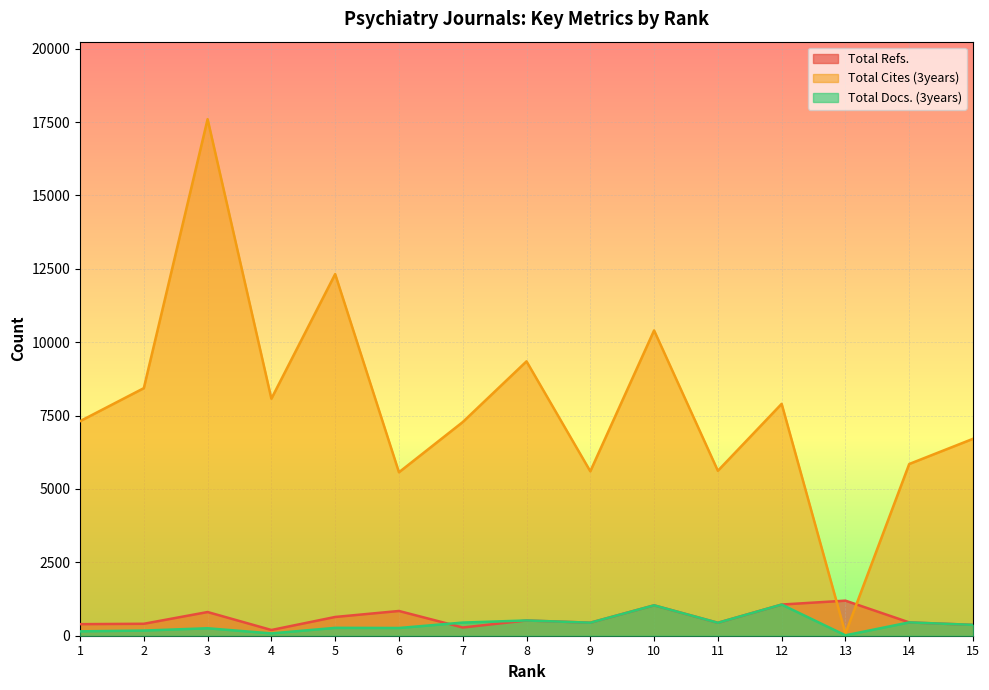

Reading left to right, list all the values displayed in this chart.

Total Refs.: 1=394	2=407	3=807	4=195	5=639	6=843	7=280	8=520	9=444	10=1036	11=441	12=1062	13=1195	14=454	15=370
Total Cites (3years): 1=7310	2=8435	3=17601	4=8076	5=12322	6=5569	7=7280	8=9349	9=5602	10=10402	11=5620	12=7901	13=75	14=5851	15=6709
Total Docs. (3years): 1=149	2=176	3=254	4=79	5=268	6=263	7=448	8=520	9=444	10=1036	11=441	12=1062	13=14	14=454	15=370